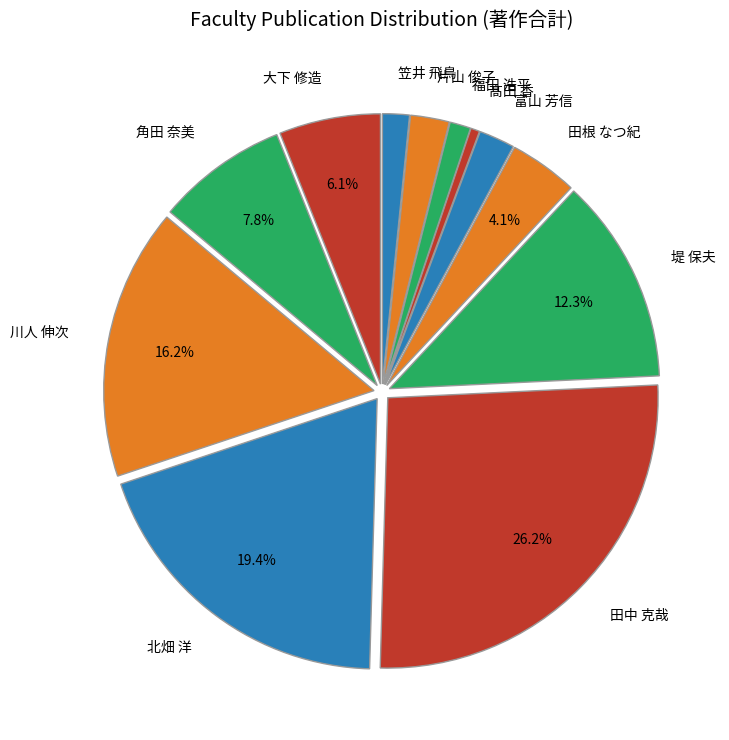

What percentage is NOT represented by 田根 なつ紀?

95.9%